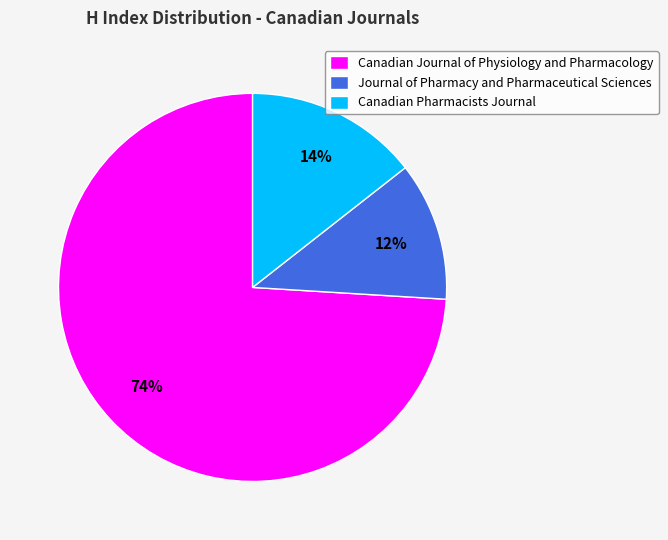

To the nearest percent, what percentage of the pie is Journal of Pharmacy and Pharmaceutical Sciences?

12%